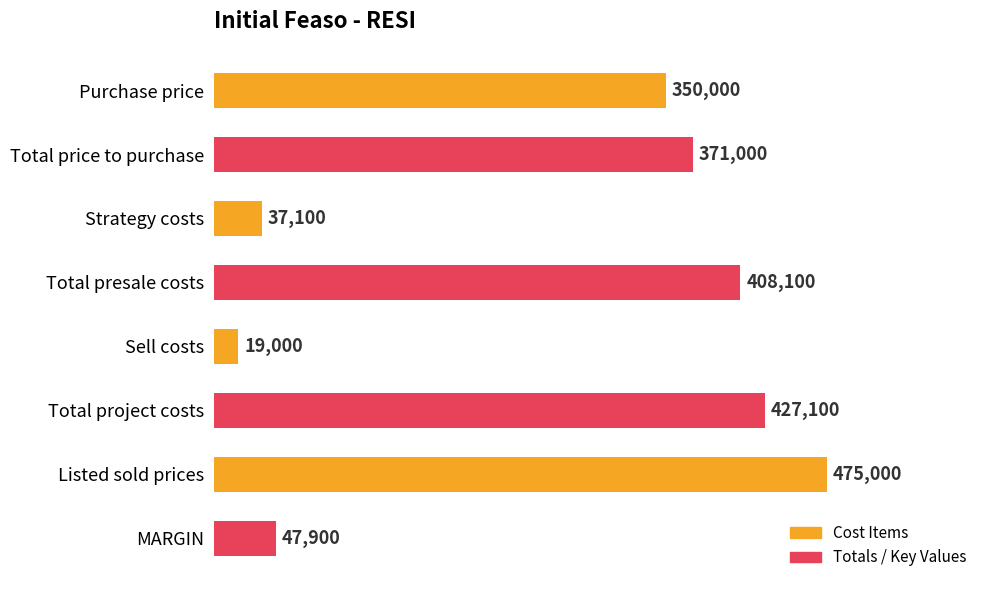

What is the minimum value shown in the chart?

19000